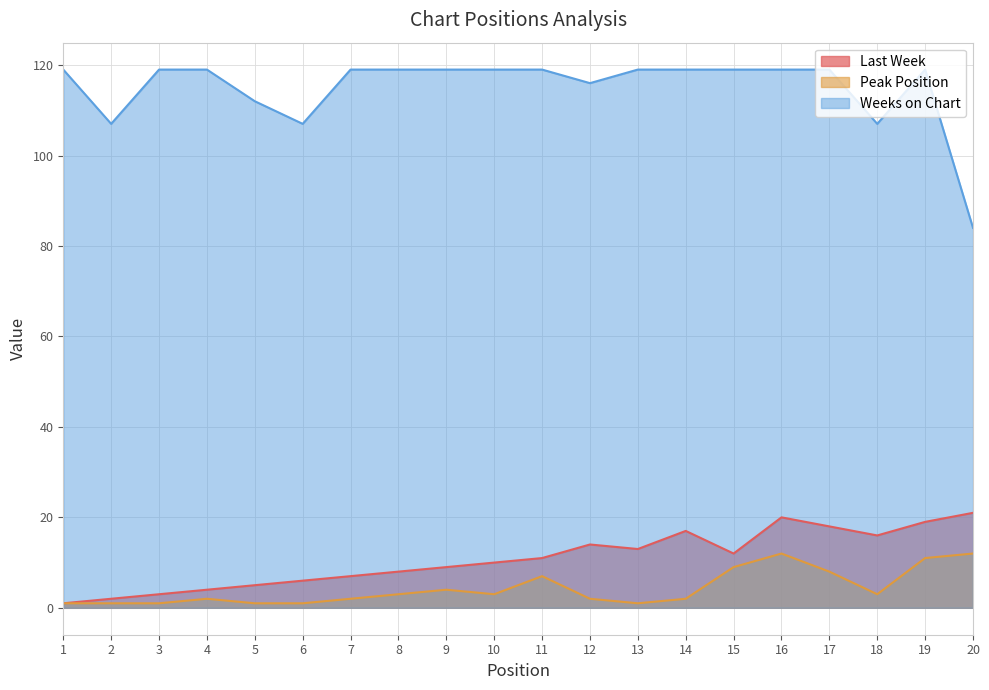

True or false: Peak Position and Last Week intersect in this chart.

False